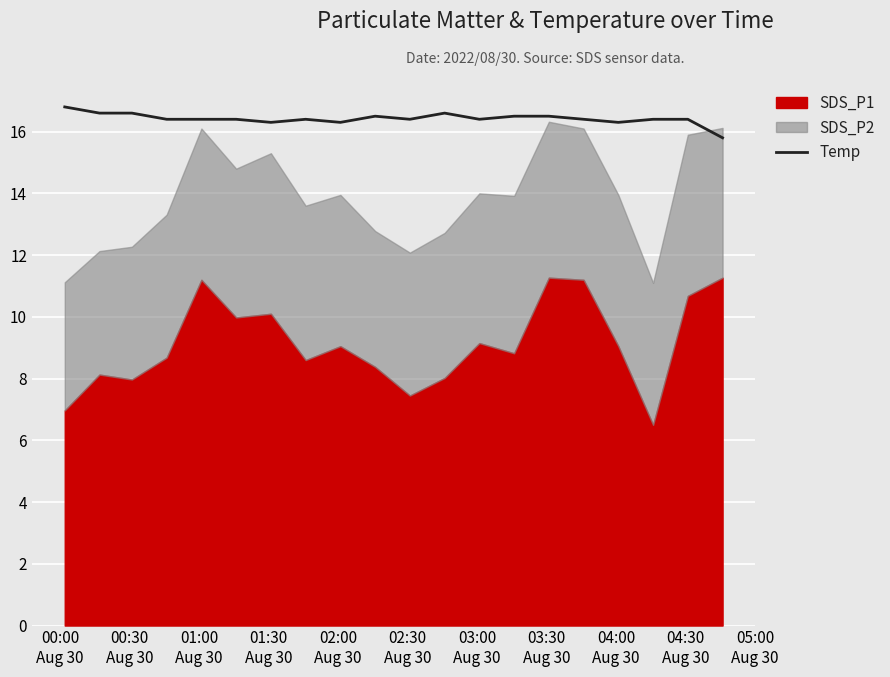

Is it true that the value at 04:00
Aug 30 is 16.3?

True